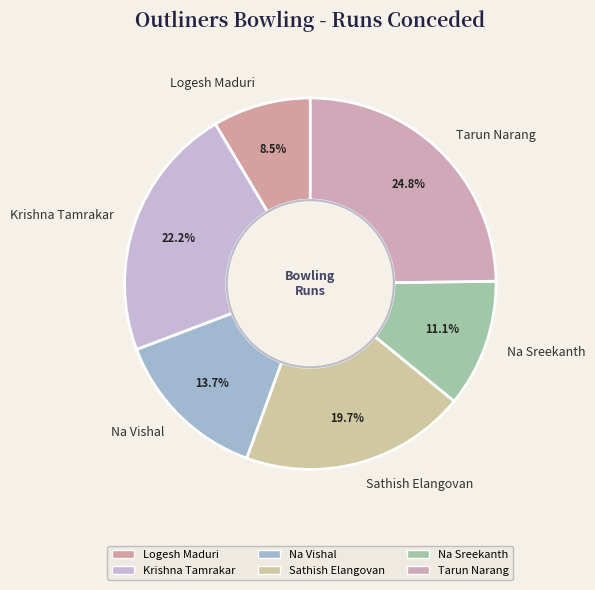

Is it true that Na Vishal is 14% of the pie?

True